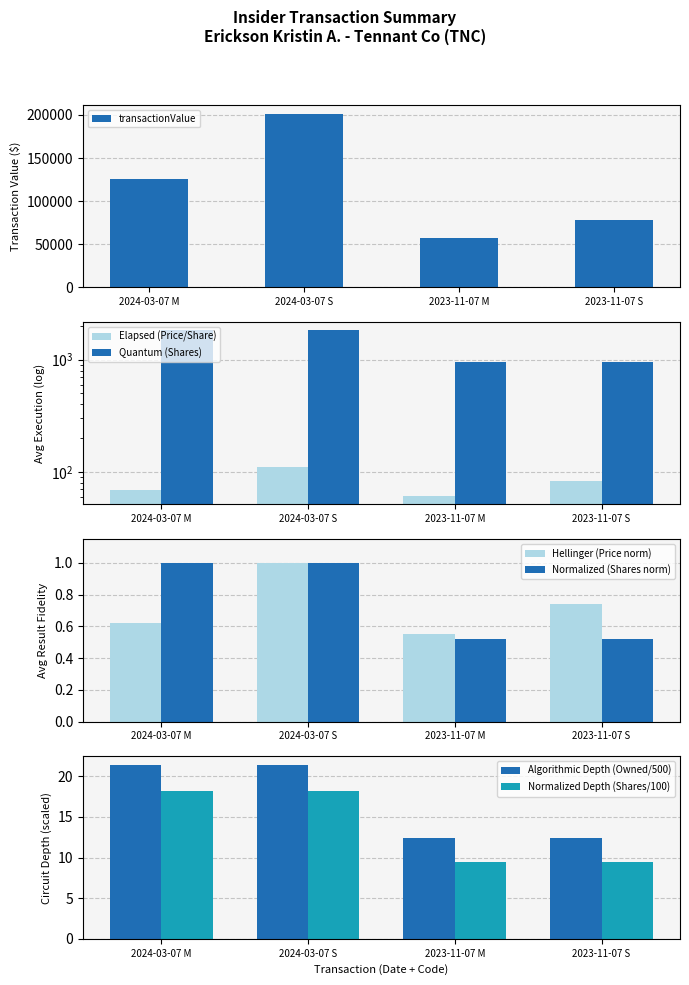

The transactionPricePerShare series shows 114.1 at 2023-11-07 S. True or false?

False